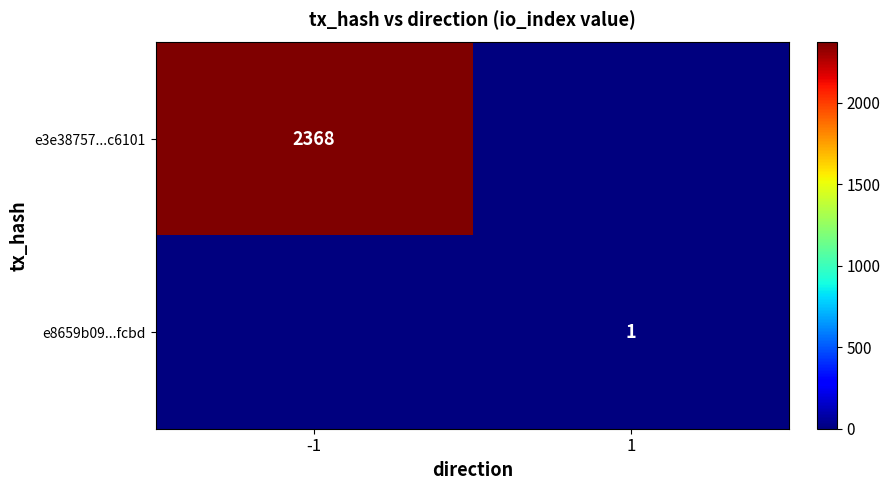

The value of e8659b09...fcbd at 1 is 2. True or false?

False